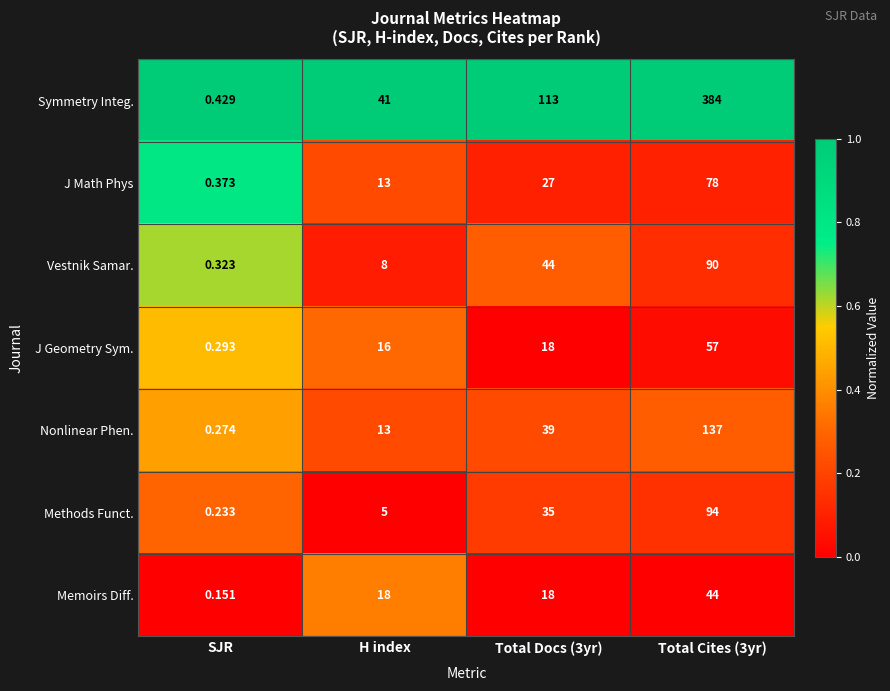

Which category has the lowest value across all series?

SJR